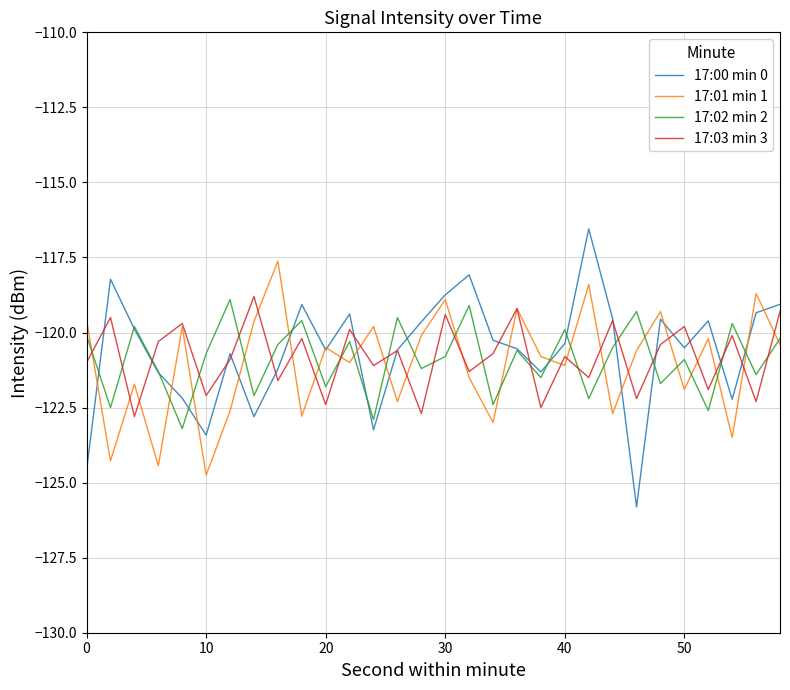

What is the average value of the 17:02 min 2 series?

-120.9